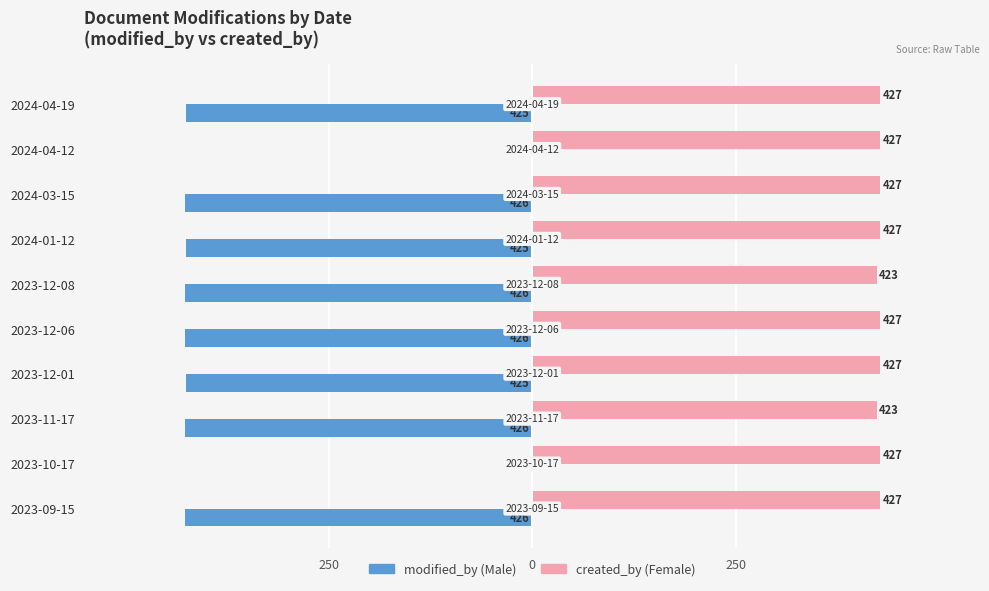

What are all the series names shown in the legend?

modified_by (Male), created_by (Female)